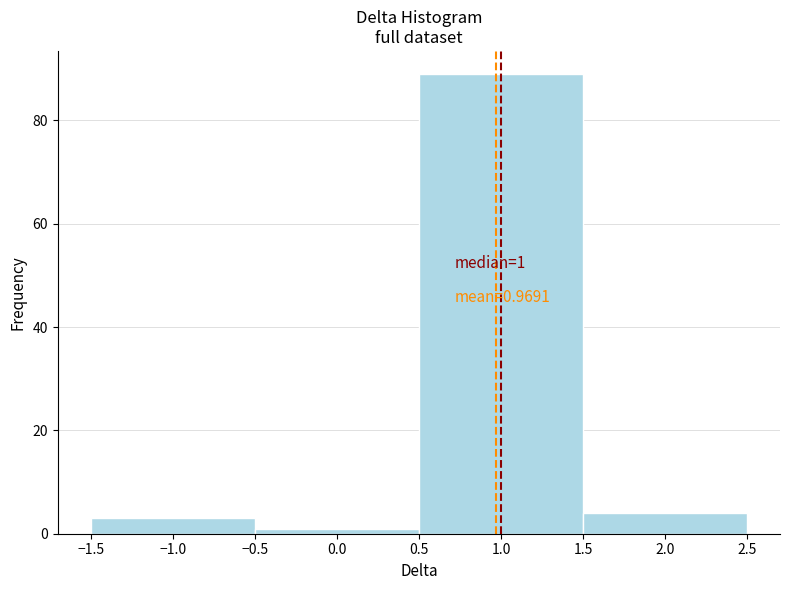

Over which range of the x-axis is the bar tallest?

0.5 to 1.5